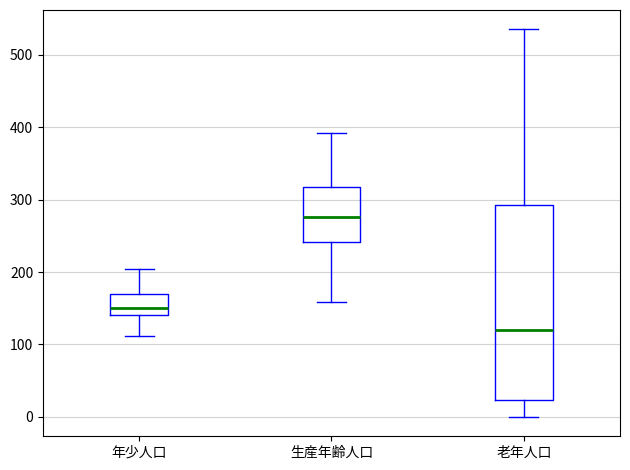

Where is the upper edge of the box for 老年人口 on the y-axis? The values are not printed on the chart, so give them approximately, as read against the axis.

290